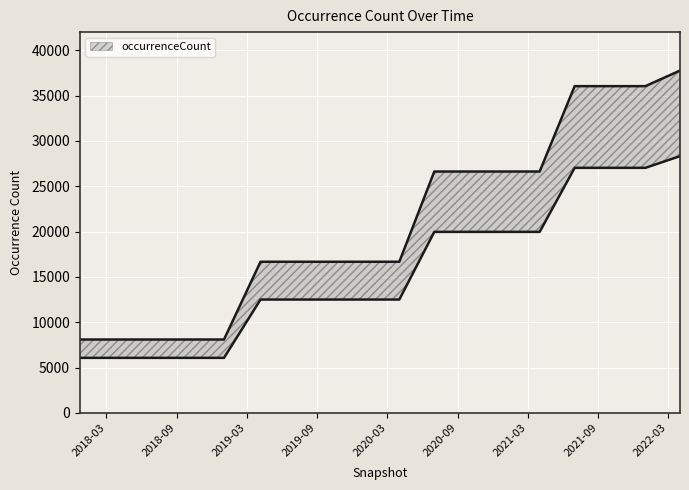

At which label does the data first exceed 16669?

2020-07-01